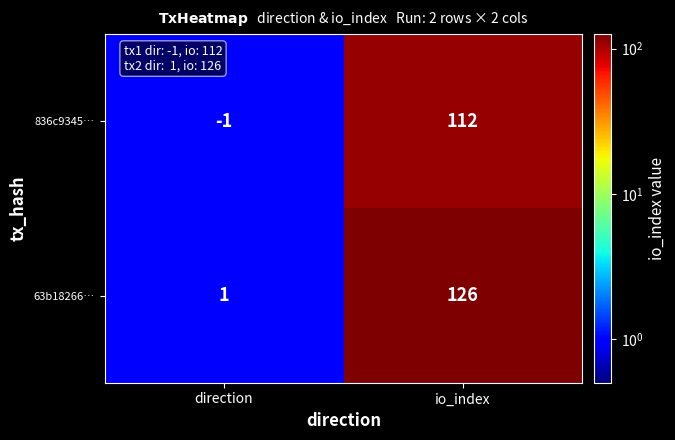

List the series in order of their overall mean, lowest first.

836c9345…, 63b18266…